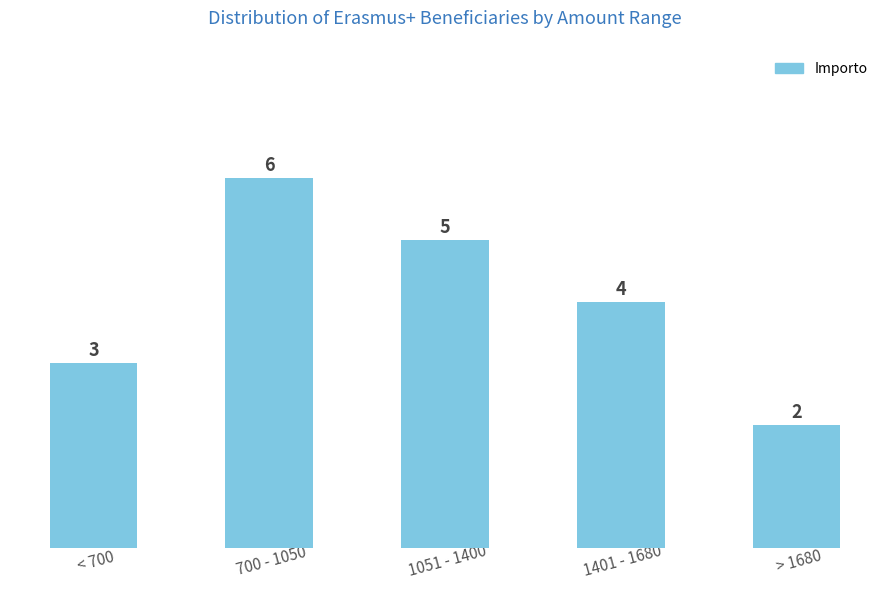

What is the ratio of the value at < 700 to the value at 1051 - 1400?

0.6